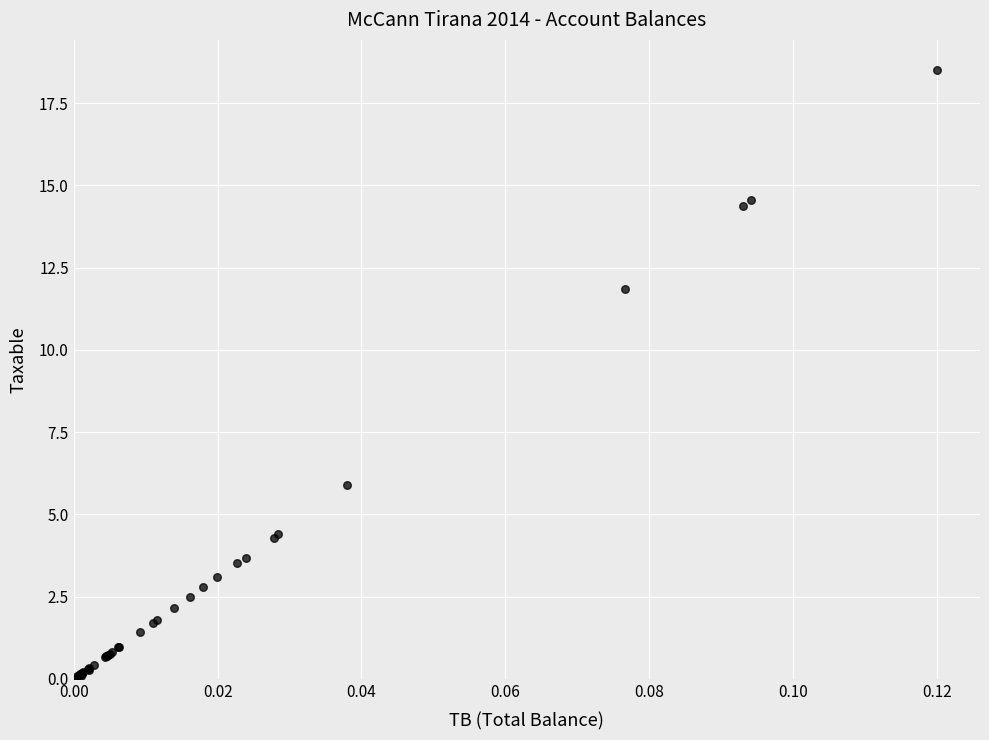

What Y value in the scatter plot is closest to 9?

11.8